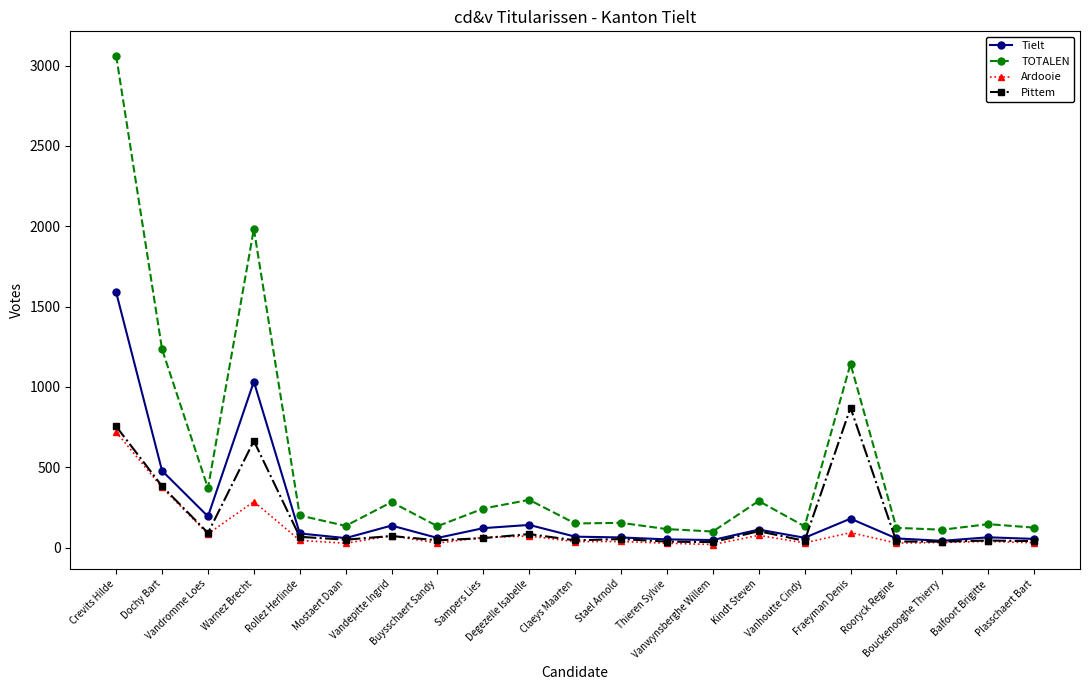

The value of Ardooie at Vanwynsberghe Willem is 19. True or false?

True